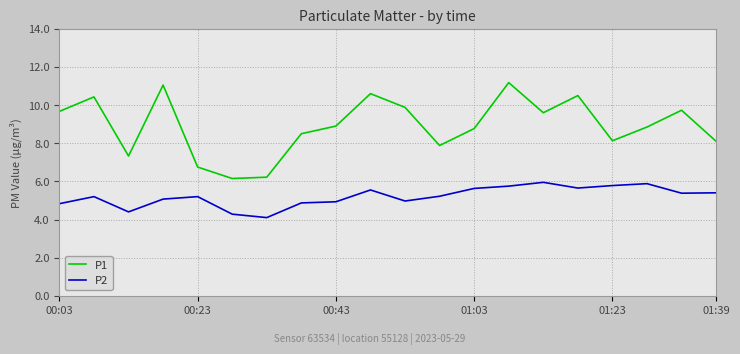

Does the chart have visible grid lines?

Yes